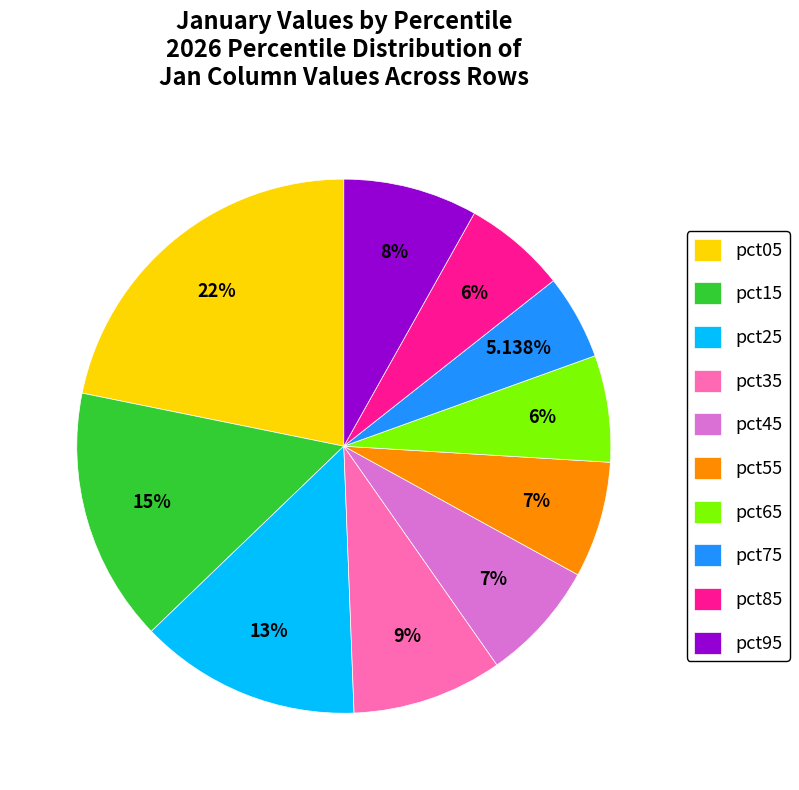

To the nearest percent, what is the combined percentage of pct85 and pct25?

20%